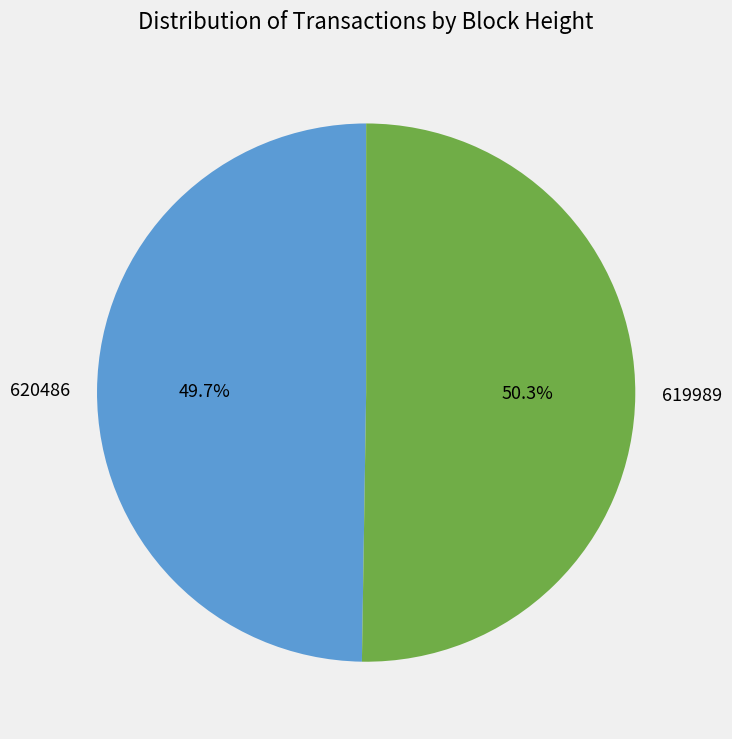

The 620486 slice represents 43% of the pie. True or false?

False